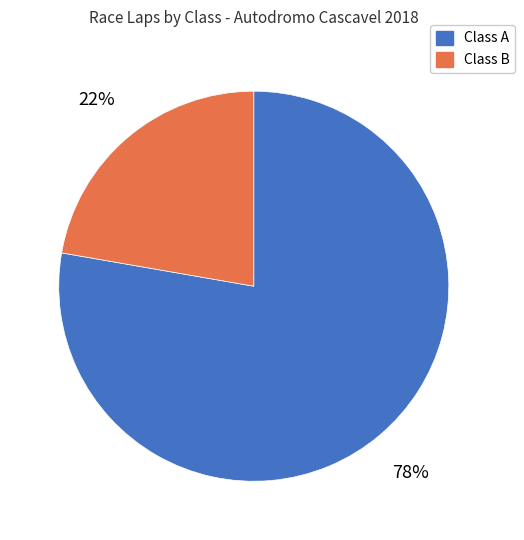

How many slices are in this pie chart?

2